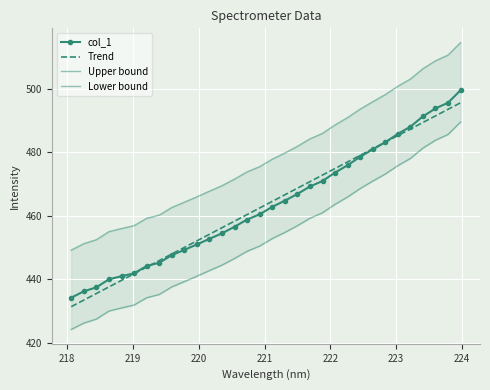

What is the maximum value for Trend?

495.5